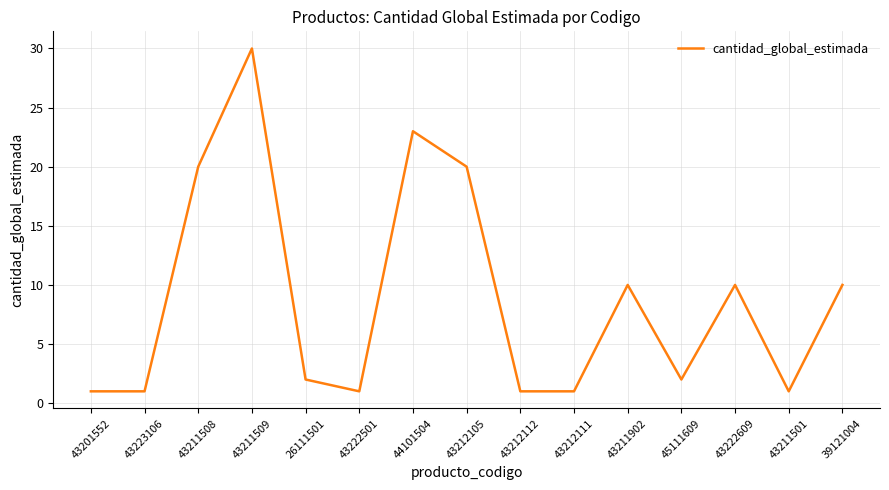

What is the maximum value shown in the chart?

30